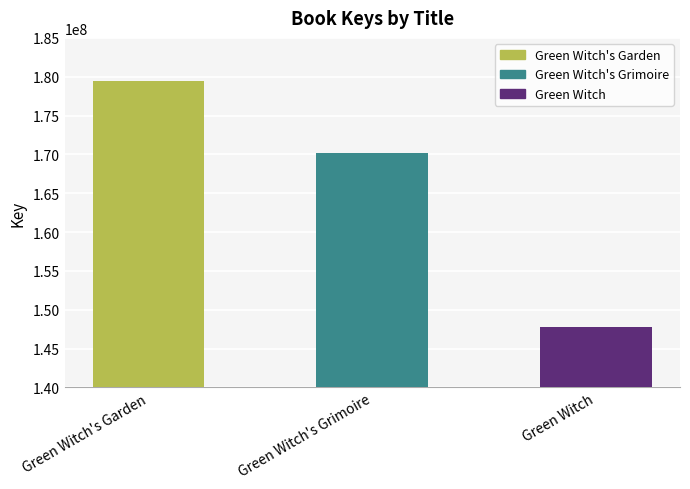

What is the label of the 1st bar from the left?

Green Witch's Garden